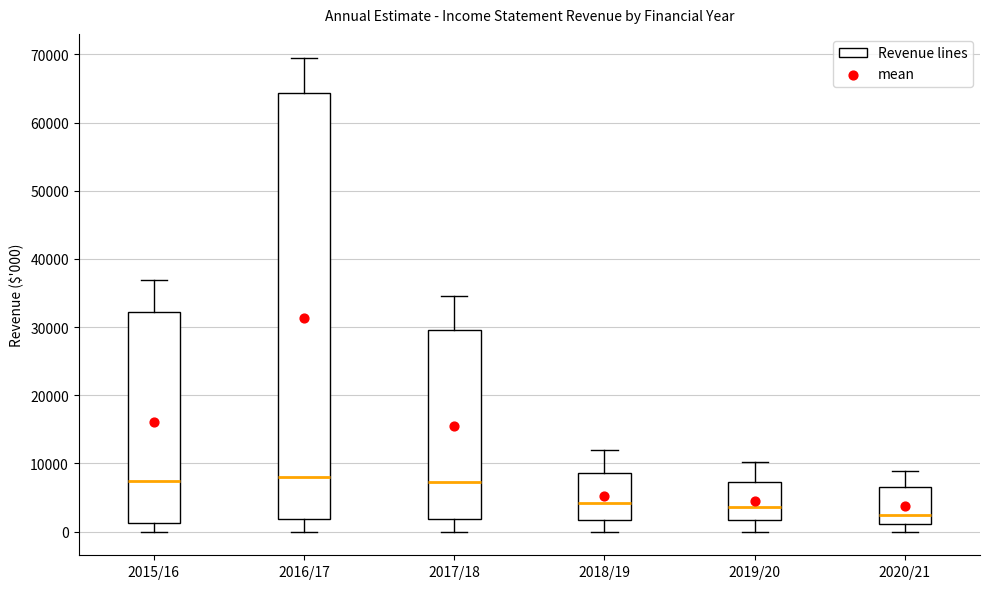

Reading left to right, read every box against the y-axis: the position of its median line, the range the box covers, and the ends of its whiskers. The values are not printed on the chart, so give them approximately, as read against the axis.

2015/16: median 7000, box 1000 to 32000, whiskers 0 to 37000
2016/17: median 8000, box 2000 to 64000, whiskers 0 to 70000
2017/18: median 7000, box 2000 to 30000, whiskers 0 to 35000
2018/19: median 4000, box 2000 to 9000, whiskers 0 to 12000
2019/20: median 4000, box 2000 to 7000, whiskers 0 to 10000
2020/21: median 2000, box 1000 to 7000, whiskers 0 to 9000